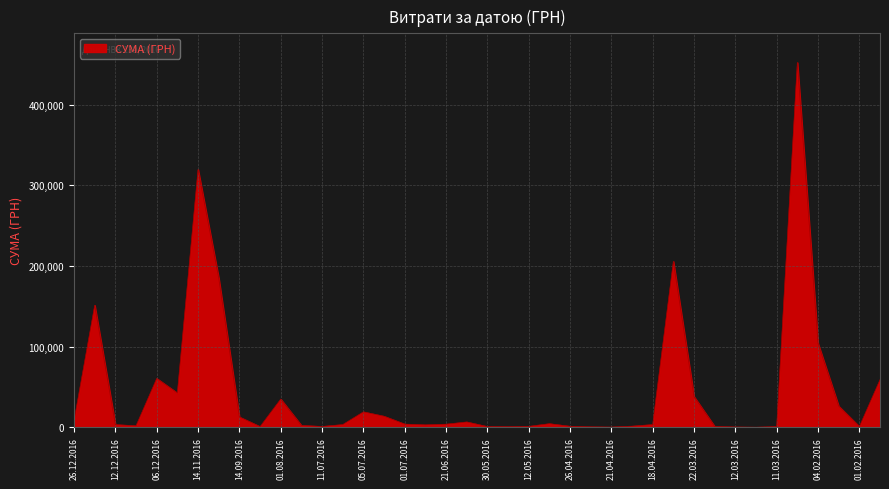

How many values exceed 3973?

20